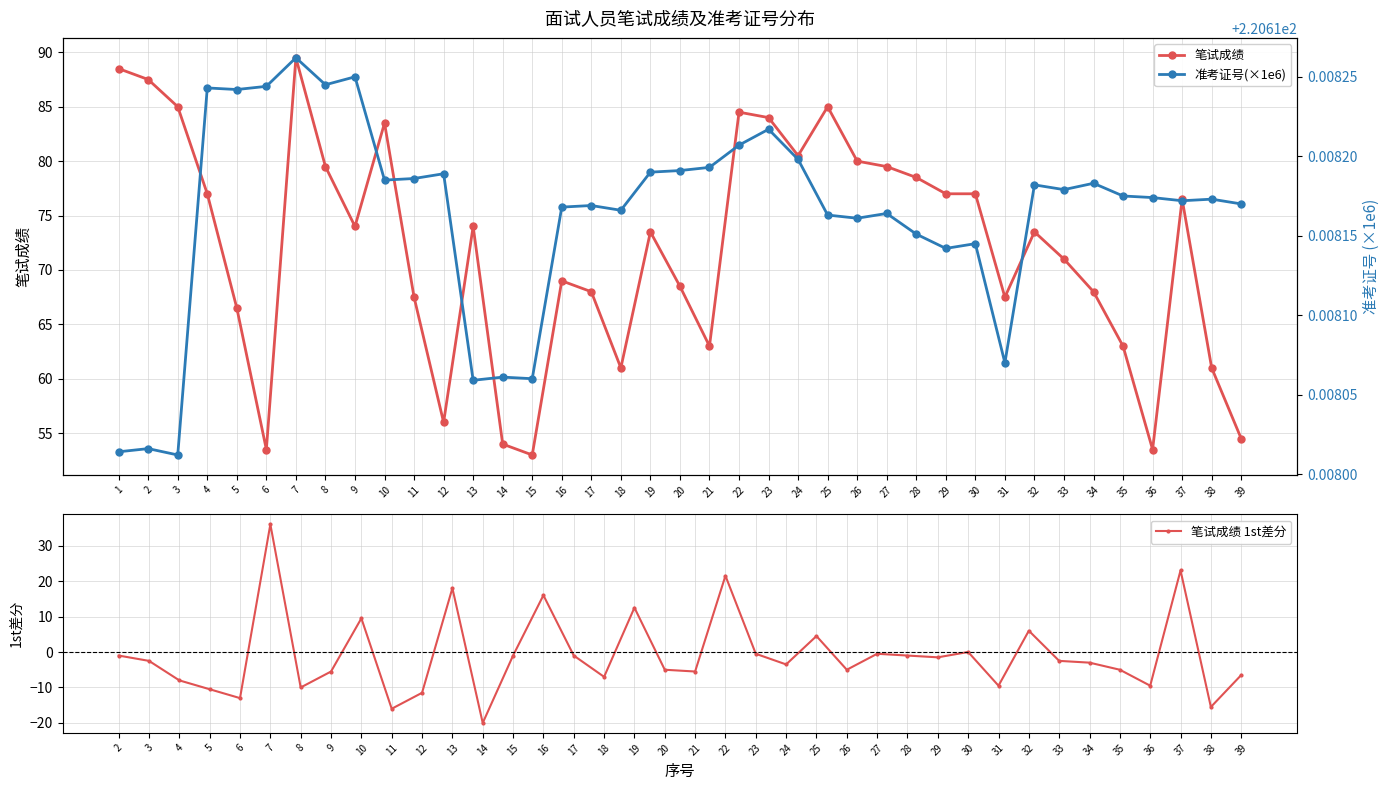

Does the chart have visible grid lines?

Yes